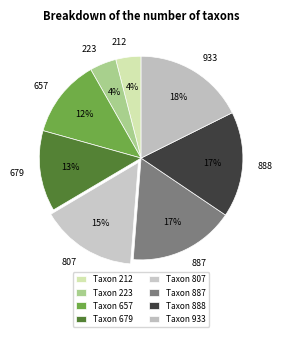

Approximately how many times larger is the value at 887 compared to 212?

4.2